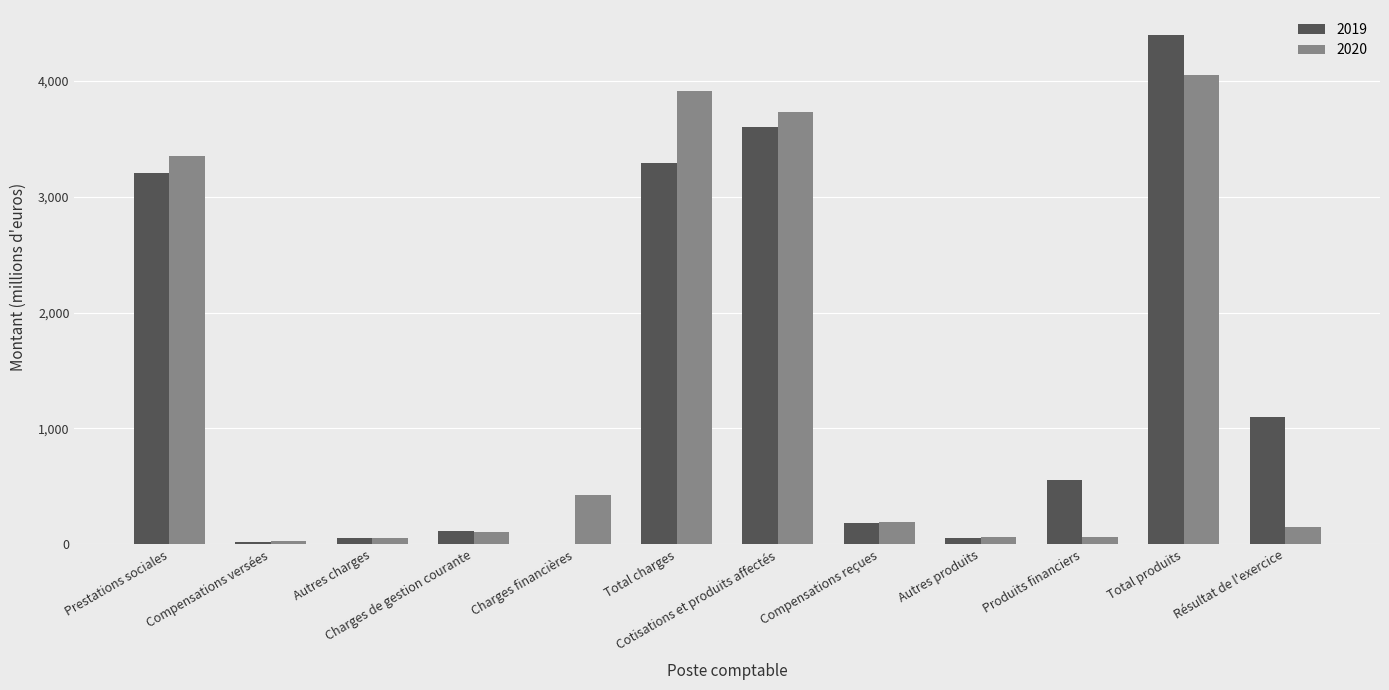

What is the sum of all 2020 values?

16138.3